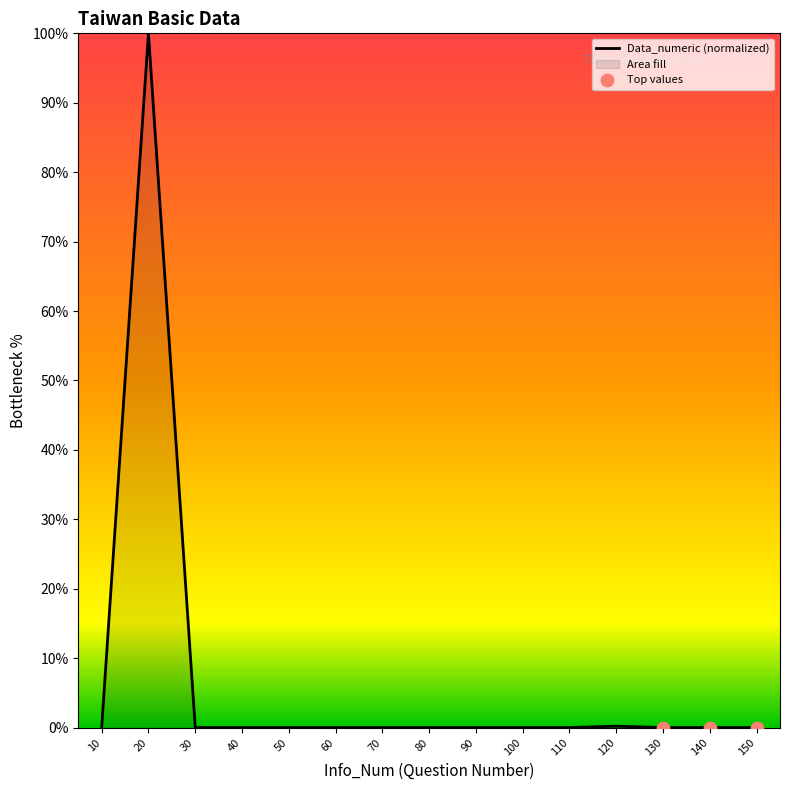

What is the change in value from 120 to 140?

-0.2